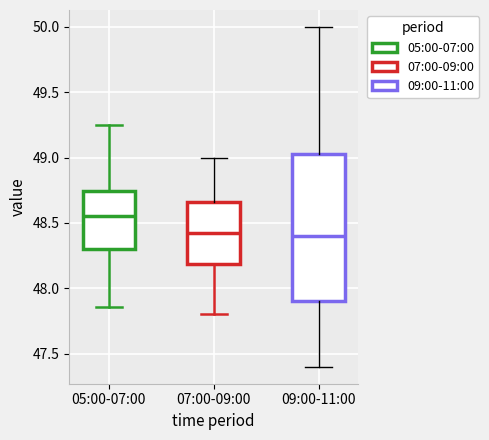

Reading left to right, read every box against the y-axis: the position of its median line, the range the box covers, and the ends of its whiskers. The values are not printed on the chart, so give them approximately, as read against the axis.

05:00-07:00: median 48.55, box 48.30 to 48.75, whiskers 47.85 to 49.25
07:00-09:00: median 48.45, box 48.20 to 48.65, whiskers 47.80 to 49.00
09:00-11:00: median 48.40, box 47.90 to 49.05, whiskers 47.40 to 50.00